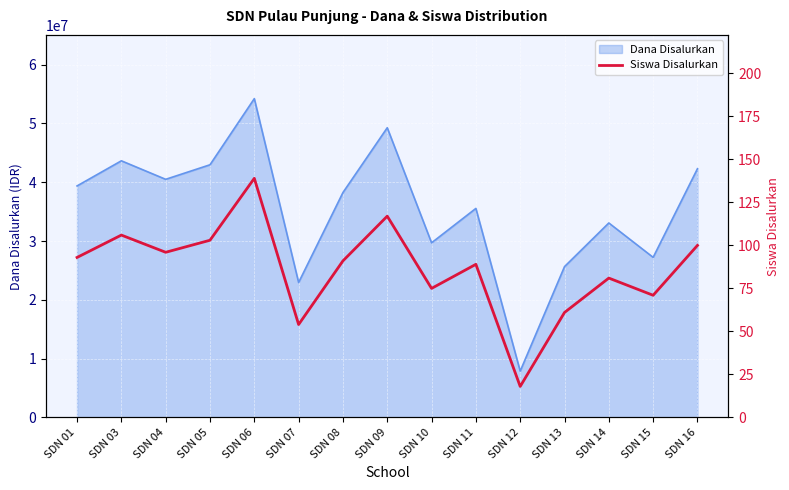

Which has a higher value, SDN 04 or SDN 12?

SDN 04